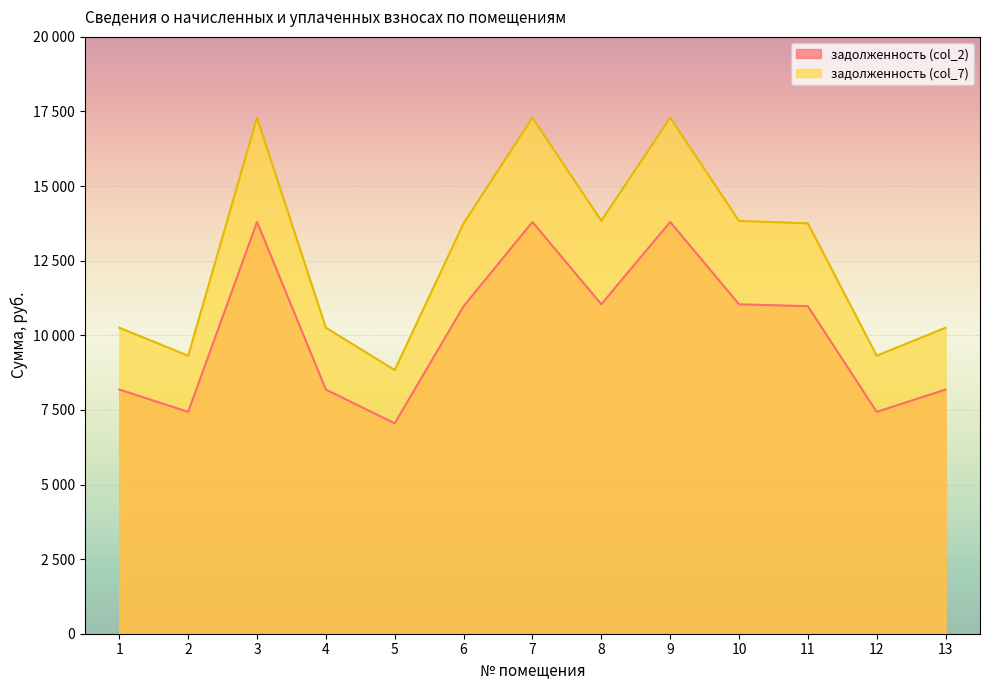

What is the value of the задолженность (col_2) point at the 10th from the left?

11040.0